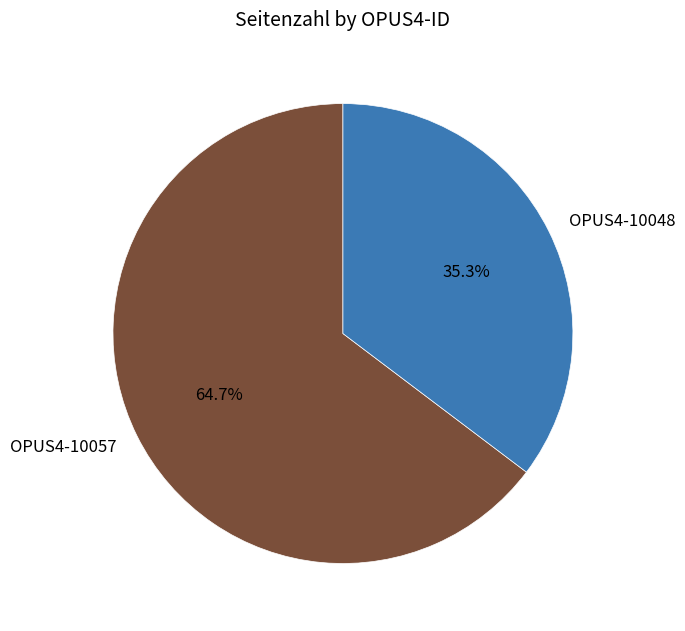

To the nearest percent, what portion does OPUS4-10048 represent?

35%